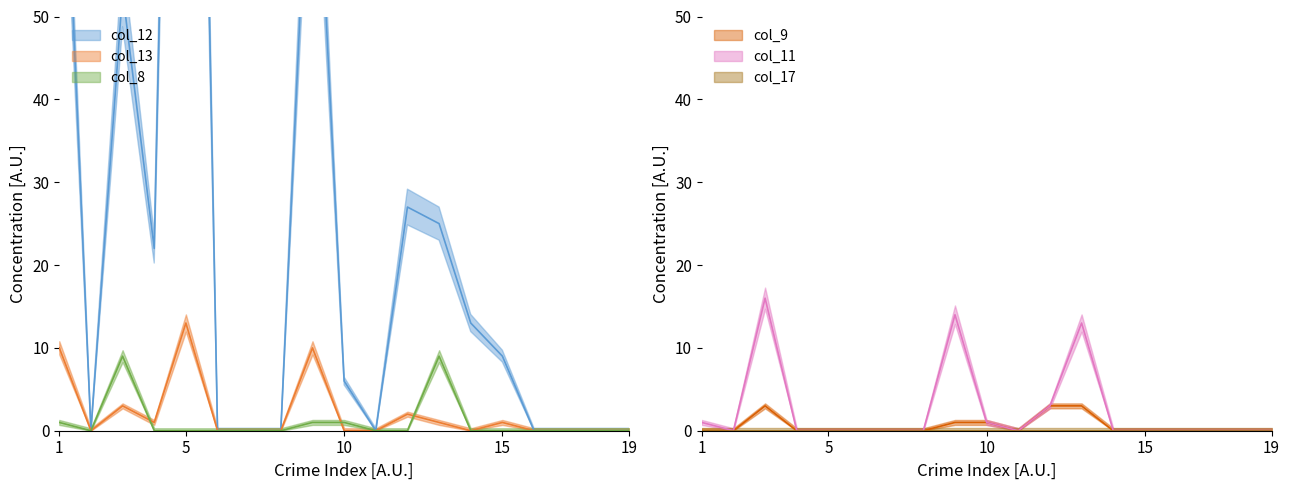

In col_12, how many points are higher than both neighbors (excluding endpoints)?

4